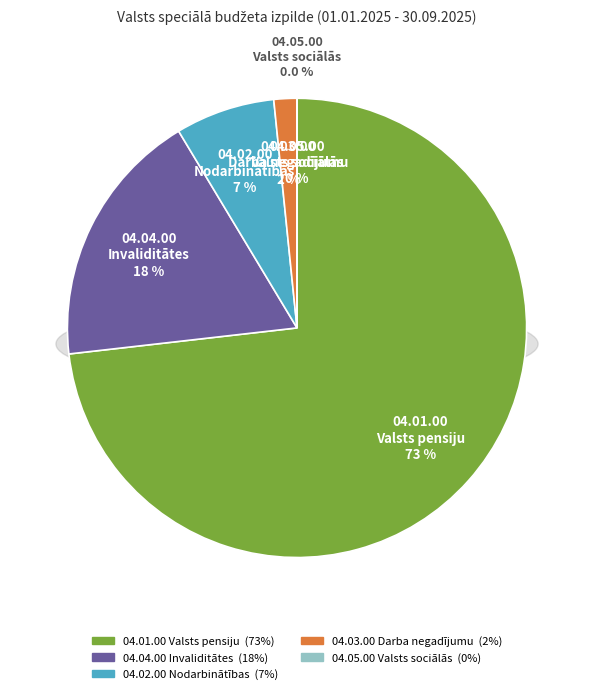

Is it true that 04.03.00 Darba negadījumu is 15% of the pie?

False